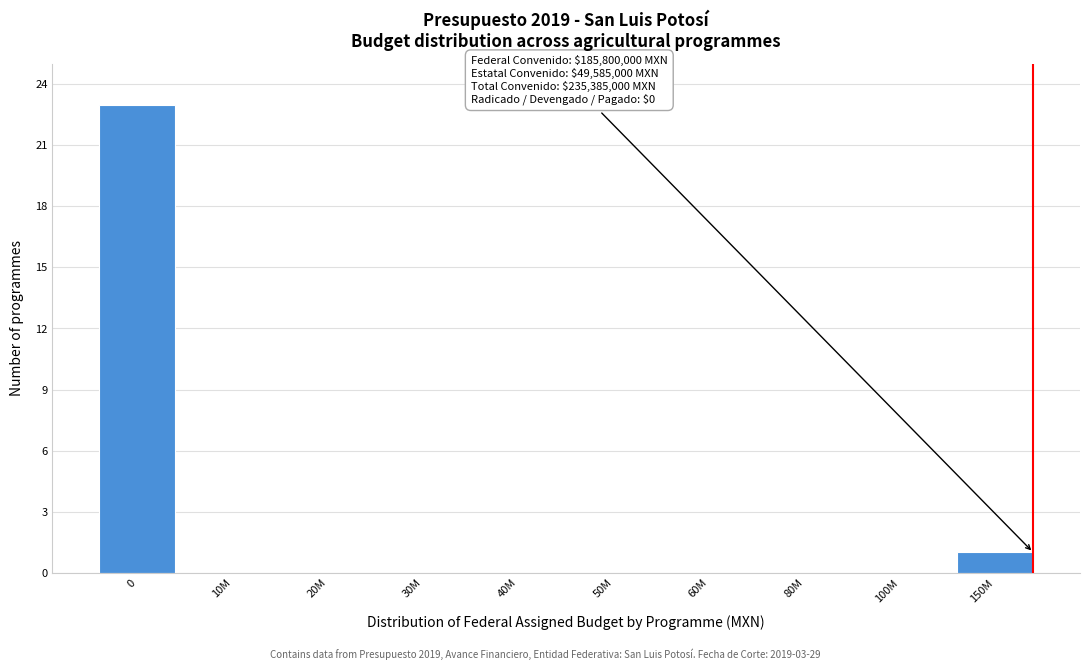

Reading left to right, extract all data points from this chart.

0=23	10M=0	20M=0	30M=0	40M=0	50M=0	60M=0	80M=0	100M=0	150M=1